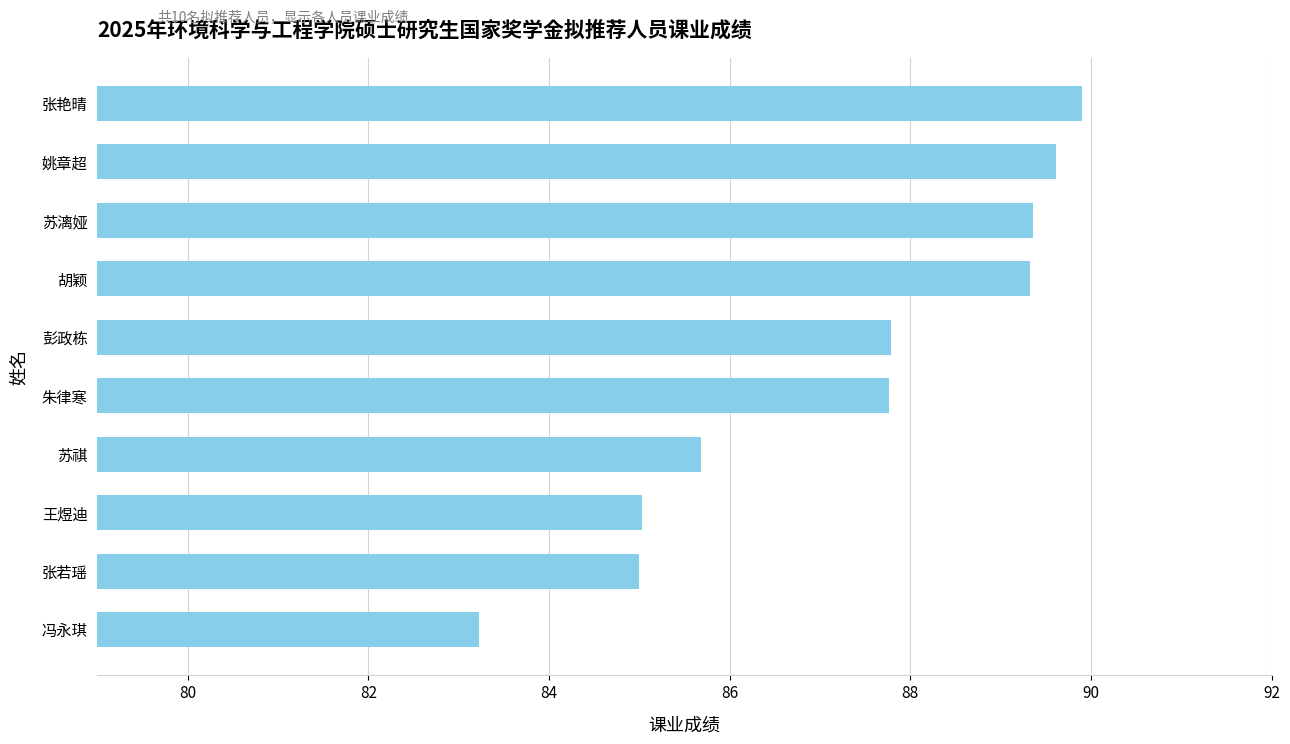

At which category does the chart reach its minimum across all series?

冯永琪